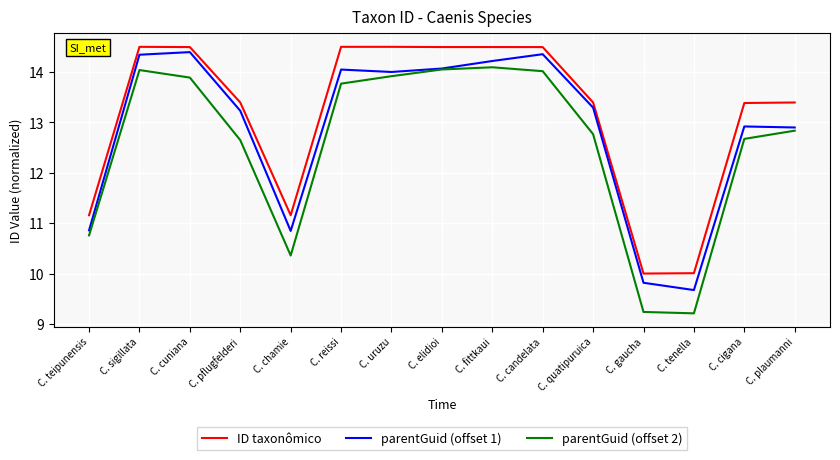

True or false: ID taxonômico and parentGuid (offset 2) intersect in this chart.

False